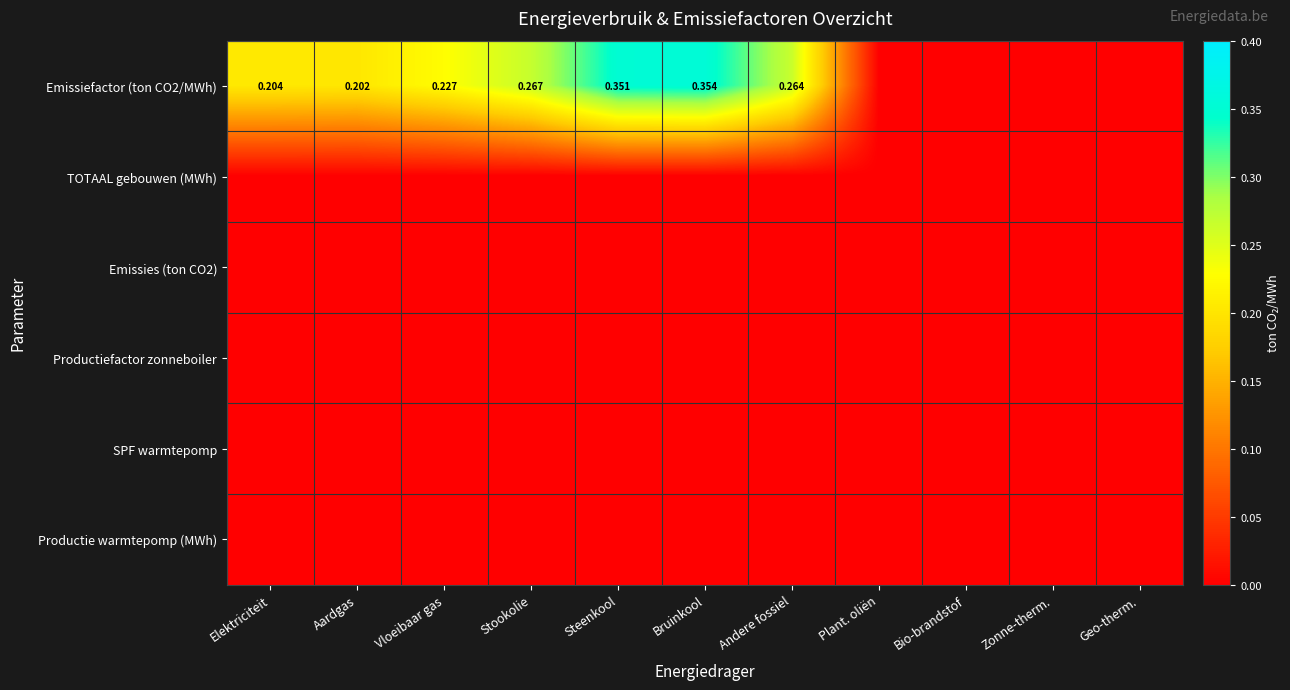

Between Elektriciteit and Bio-brandstof, which is larger?

Elektriciteit